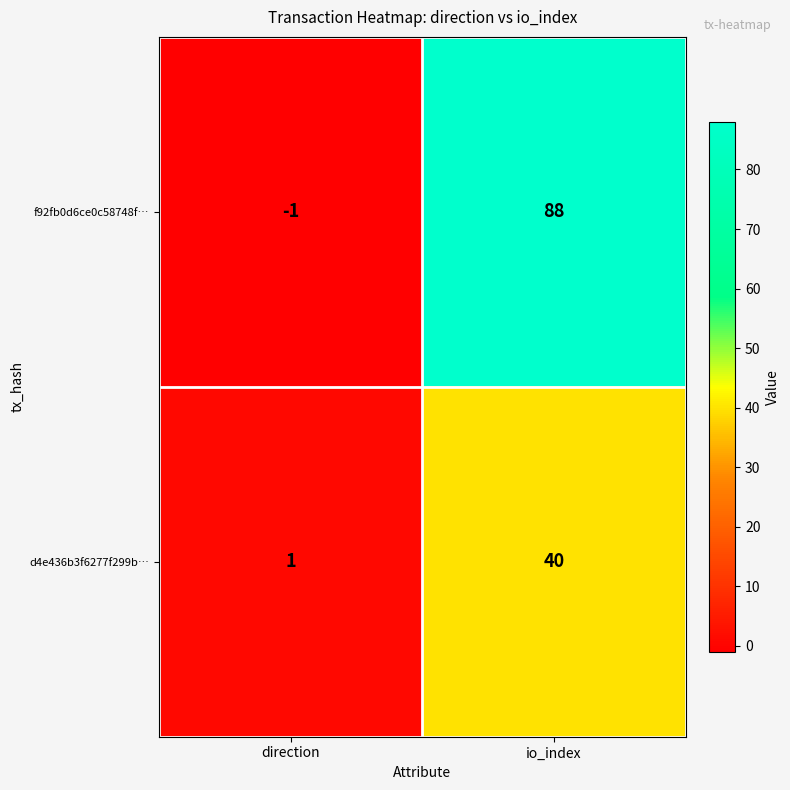

At which label is d4e436b3f6277f299b… closest to 20?

direction